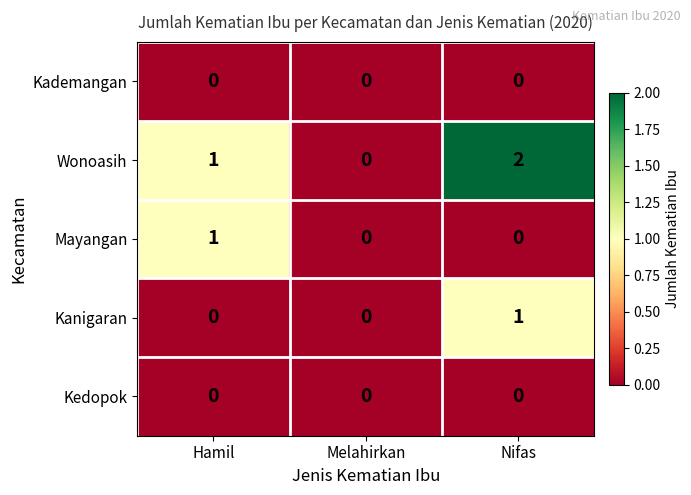

True or false: Mayangan has a value of 1 at Nifas.

False